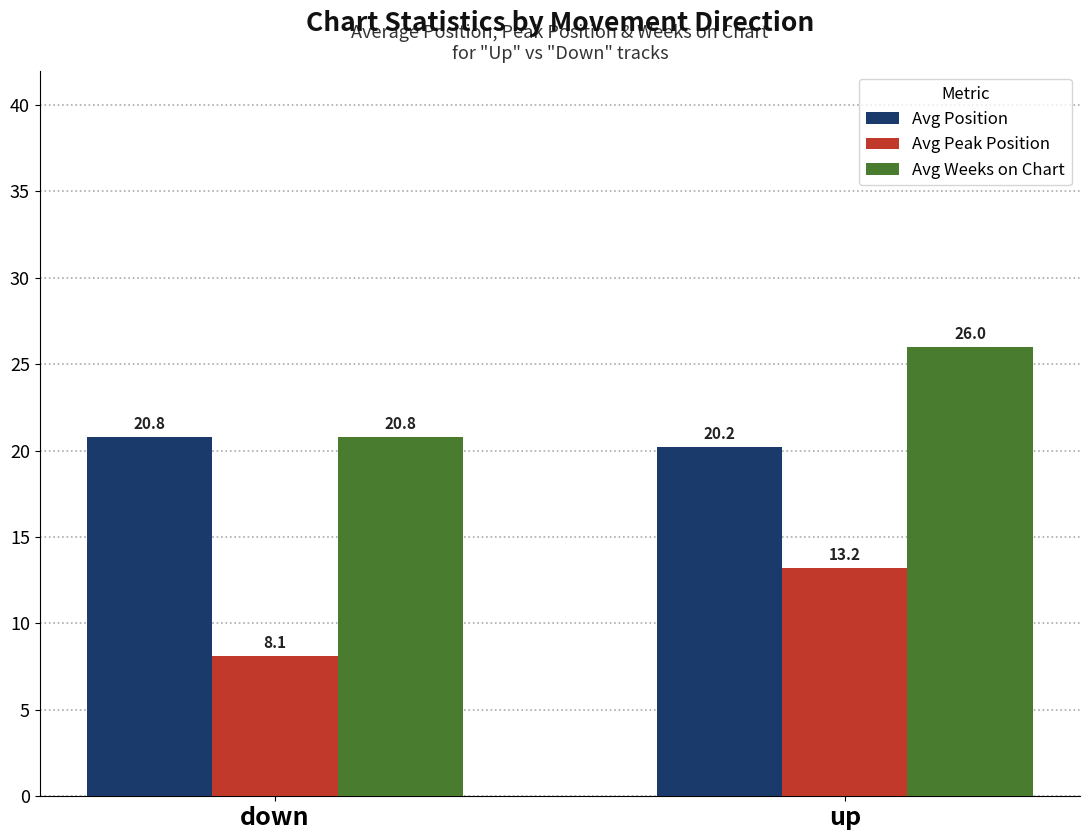

Read the Avg Peak Position value at down.

8.1